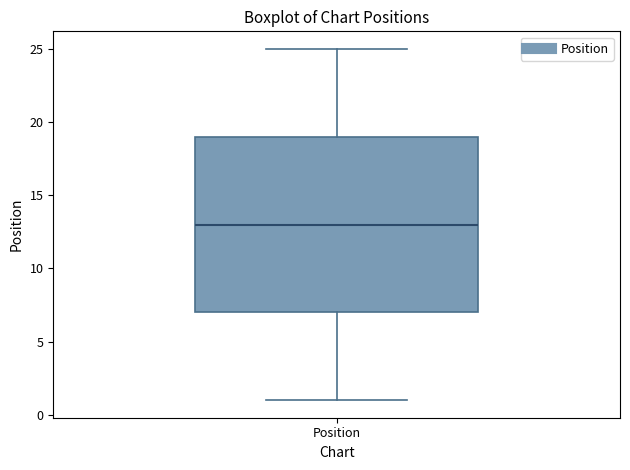

Transcribe this box plot: give where the median line is, the range the box spans, and where the two whiskers end, as read against the y-axis. The values are not printed on the chart, so give them approximately, as read against the axis.

median 13, box 7 to 19, whiskers 1 to 25